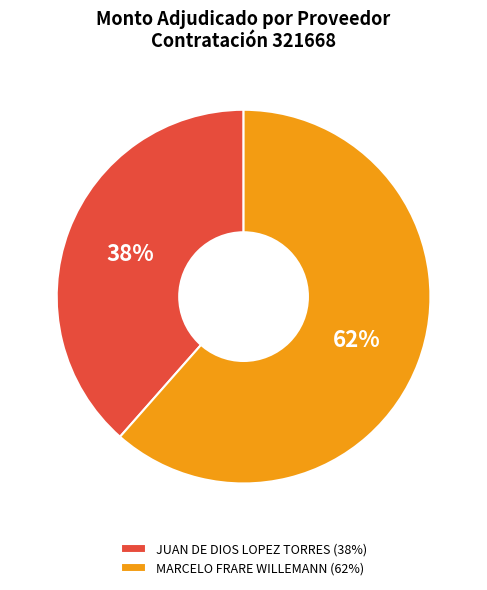

Is it true that JUAN DE DIOS LOPEZ TORRES is 53% of the pie?

False